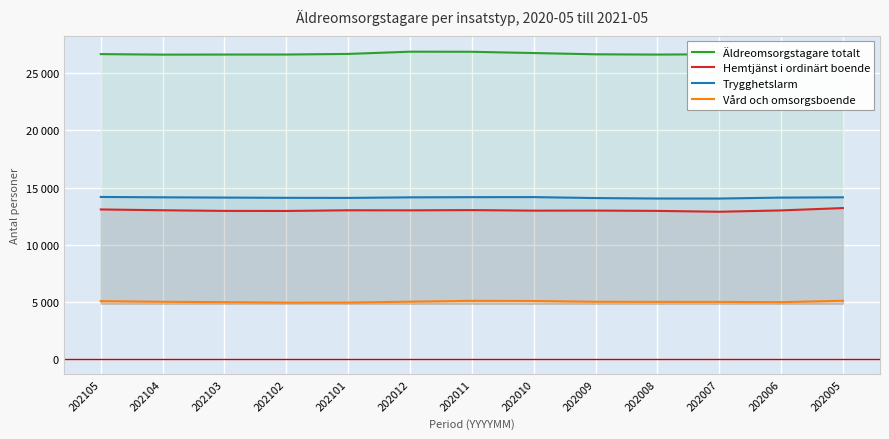

What is the sum of the Vård och omsorgsboende values at 202103 and 202104?

9975